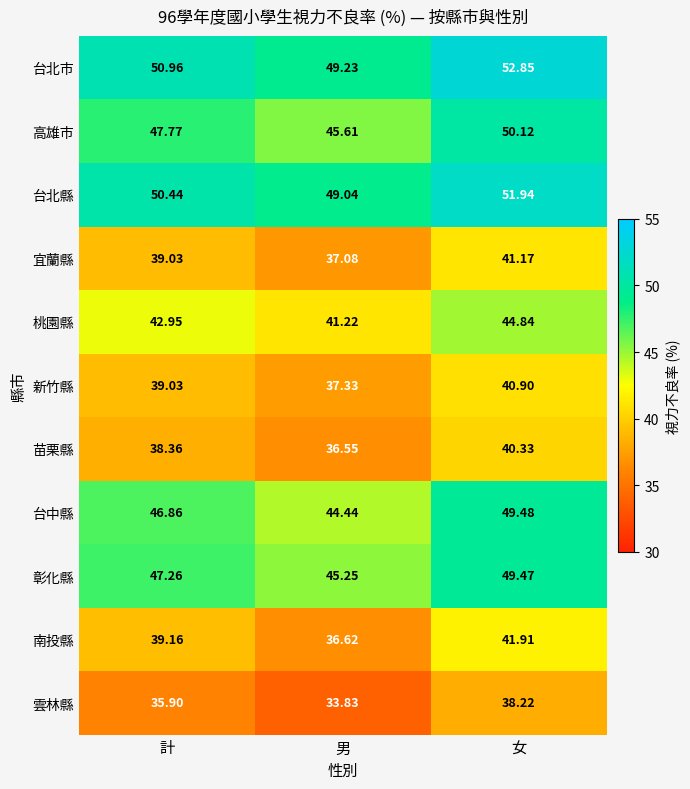

At which label does 雲林縣 reach its minimum?

男